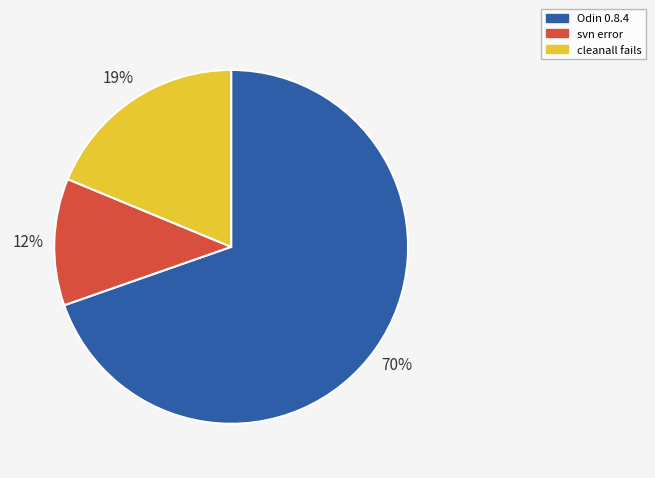

What is the smallest slice in the pie chart?

svn error